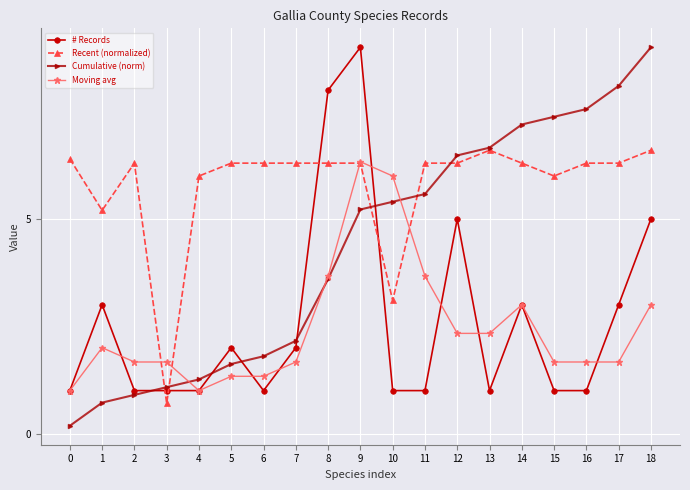

What is the maximum value shown in the chart?

9.0